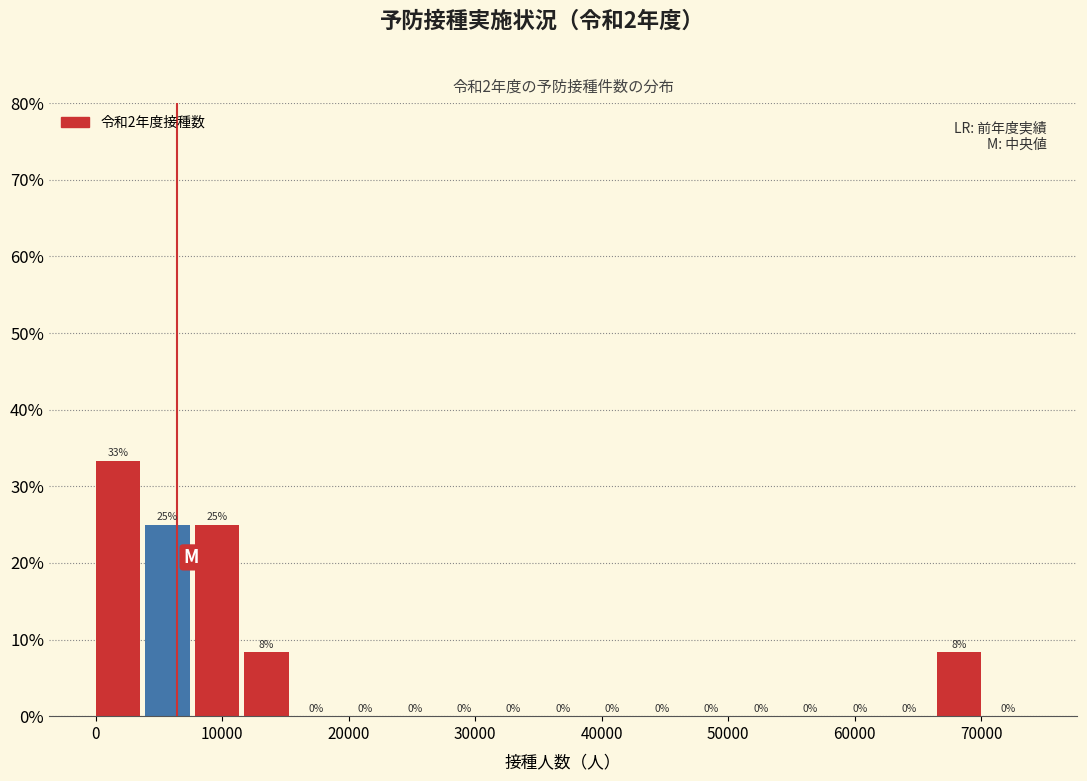

Read against the x-axis, roughly where is the centre of the tallest bar?

2000